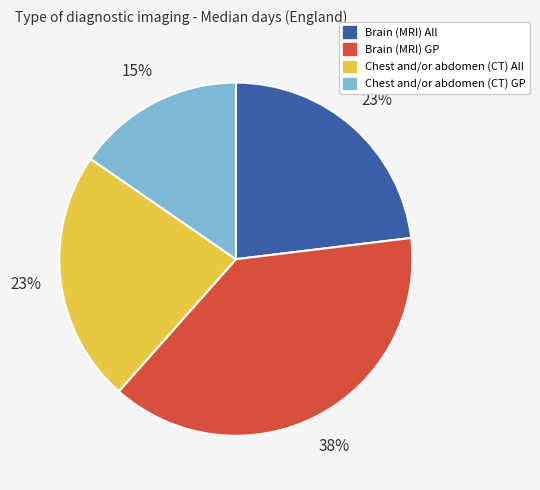

Is there a majority slice in this chart?

No